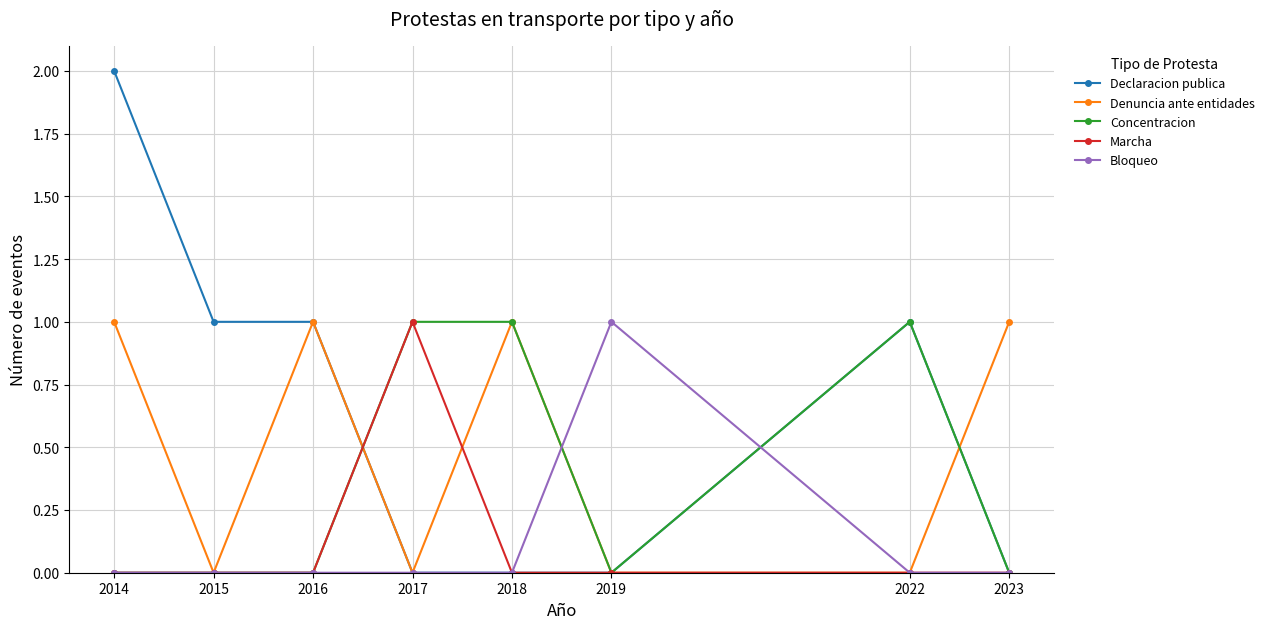

How many interior local peaks does the Denuncia ante entidades series have?

2